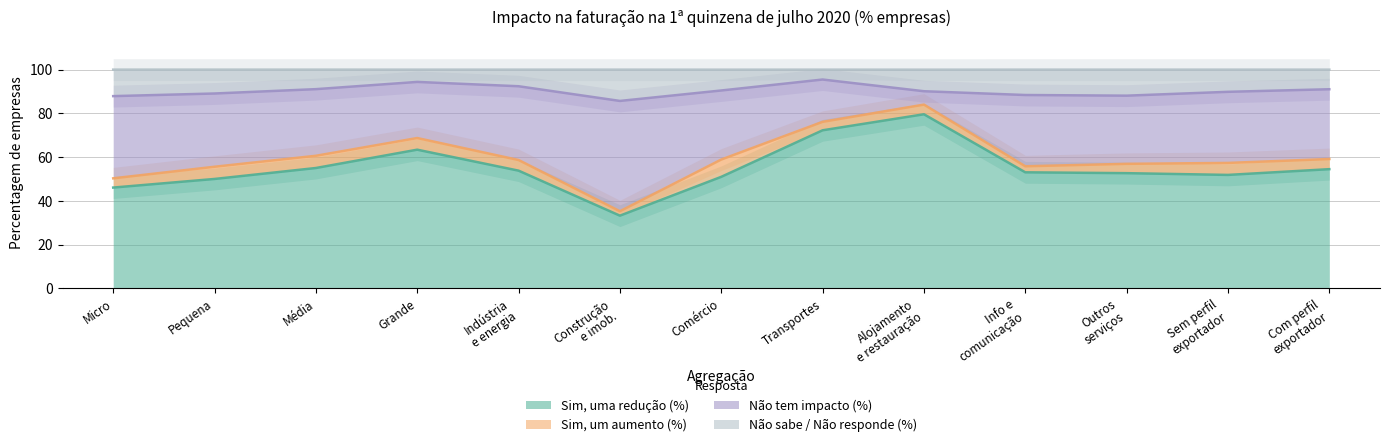

What is the minimum value for Sim, uma redução (%)?

33.2